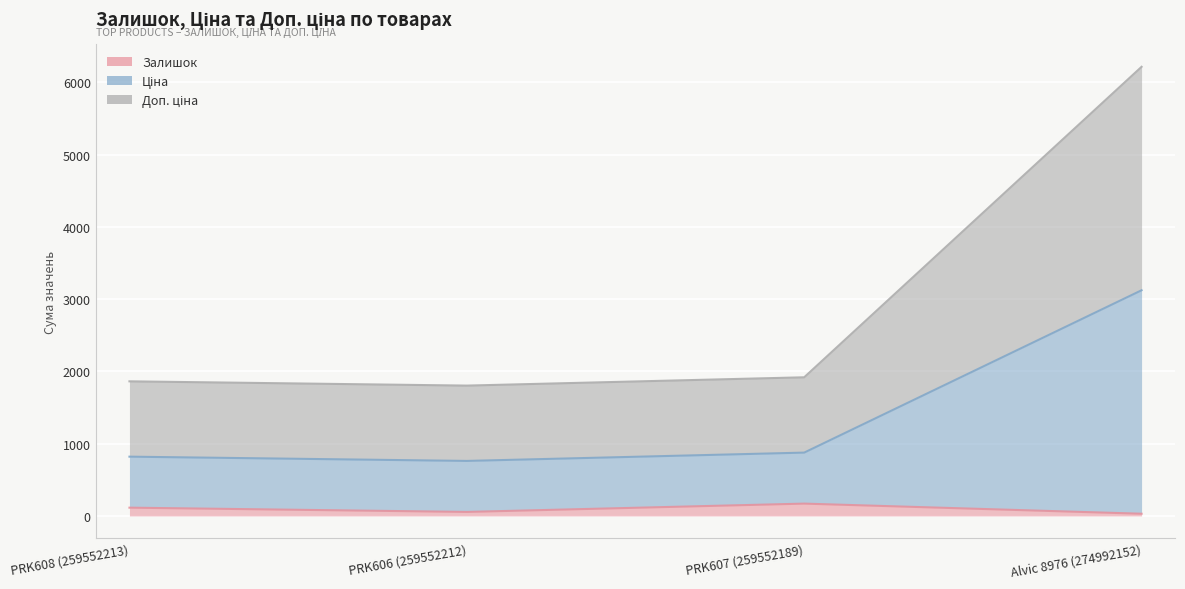

What is the spread (max minus min) of values at PRK606 (259552212)?

1747.5